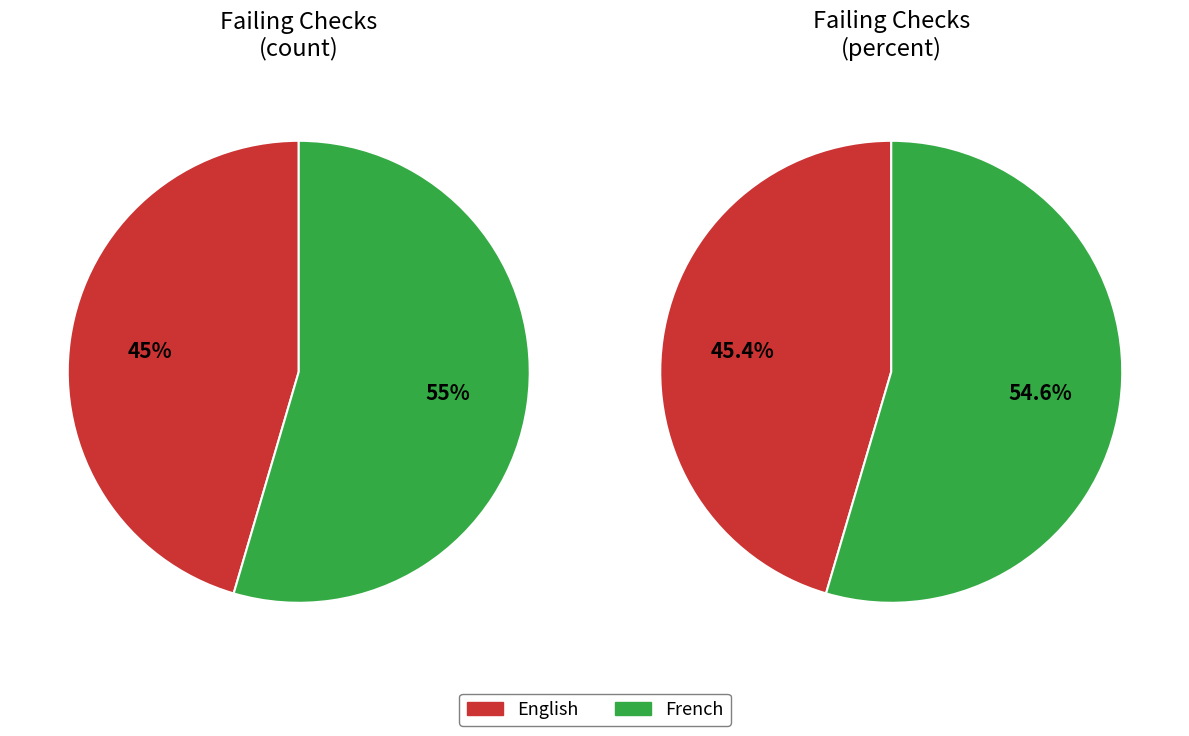

Combined, do 1 and 2 account for over 50%?

Yes